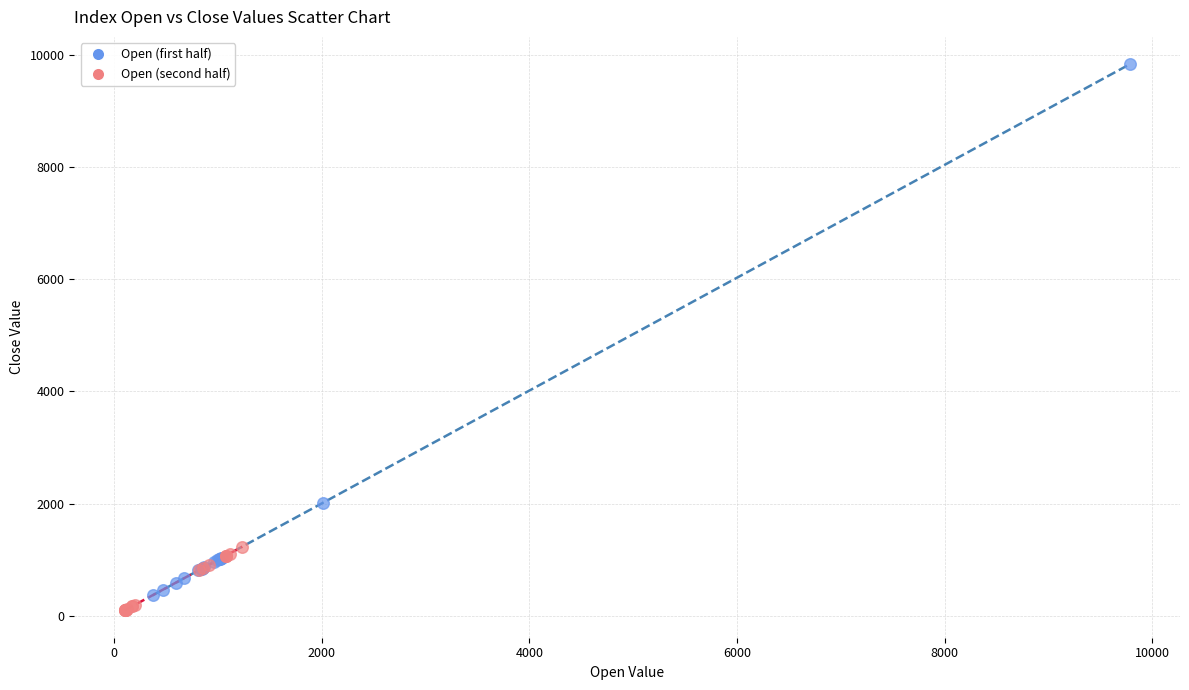

Which series reaches the maximum Y coordinate?

Open (first half)